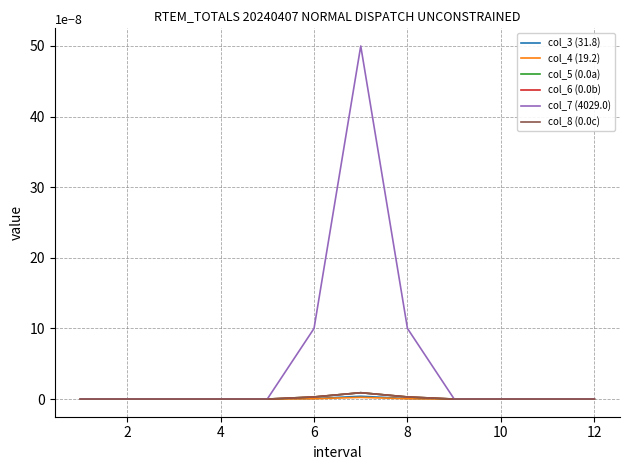

Reading left to right, list all the values displayed in this chart.

col_3 (31.8): 0.0	0.0	0.0	0.0	0.0	0.0	0.0	0.0	0.0	0.0	0.0	0.0
col_4 (19.2): 0.0	0.0	0.0	0.0	0.0	0.0	0.0	0.0	0.0	0.0	0.0	0.0
col_5 (0.0a): 0.0	0.0	0.0	0.0	0.0	0.0	0.0	0.0	0.0	0.0	0.0	0.0
col_6 (0.0b): 0.0	0.0	0.0	0.0	0.0	0.0	0.0	0.0	0.0	0.0	0.0	0.0
col_7 (4029.0): 0.0	0.0	0.0	0.0	0.0	0.0	0.0	0.0	0.0	0.0	0.0	0.0
col_8 (0.0c): 0.0	0.0	0.0	0.0	0.0	0.0	0.0	0.0	0.0	0.0	0.0	0.0